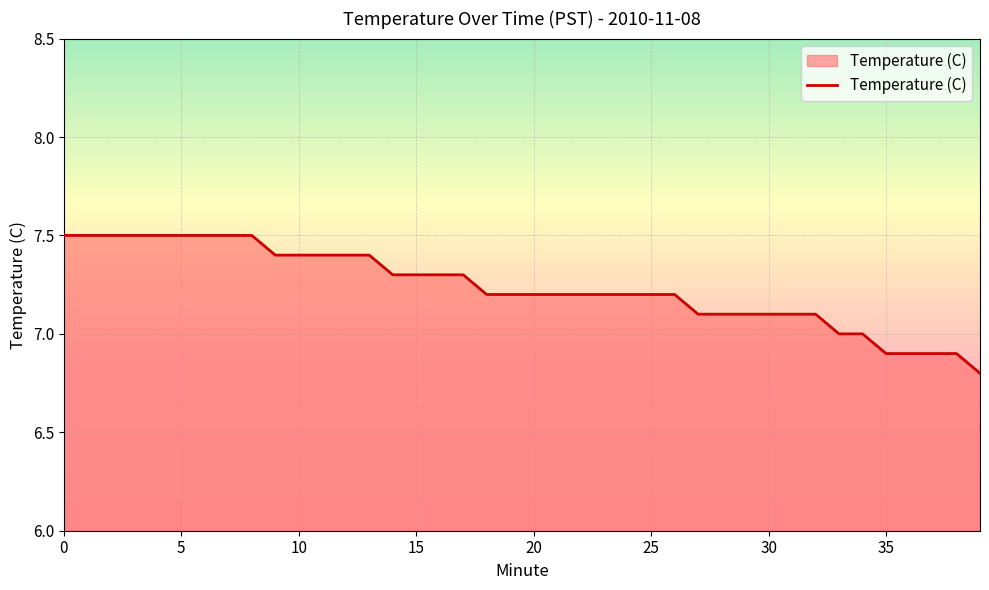

What is the minimum value shown in the chart?

6.8